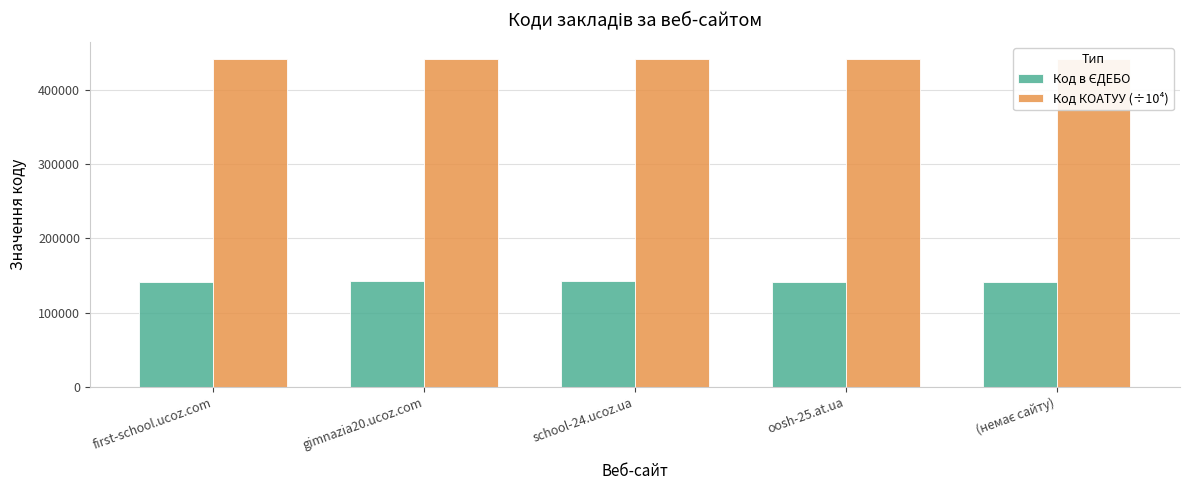

Does the chart contain any negative values?

No